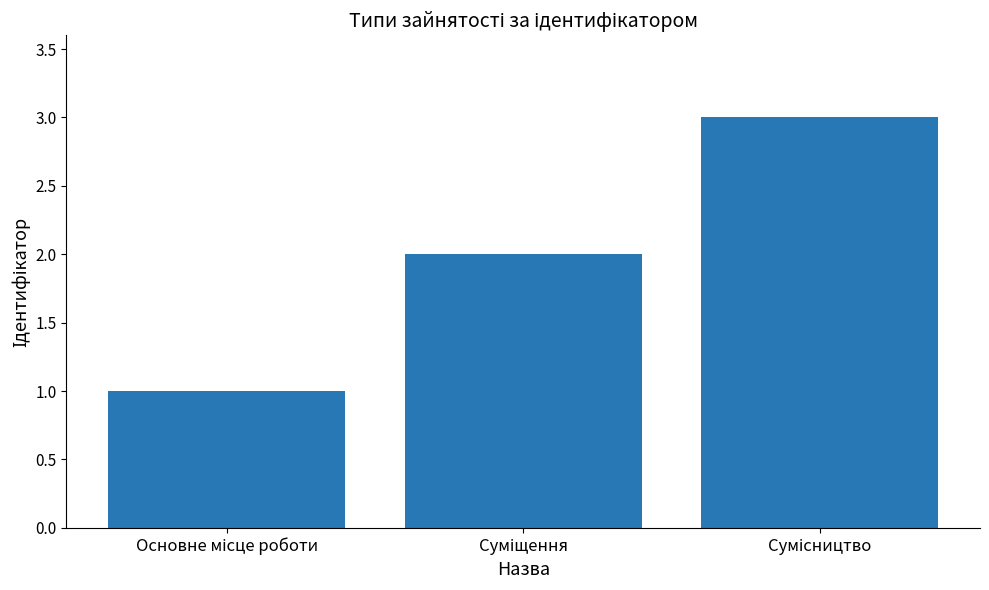

What is the sum of all values?

6